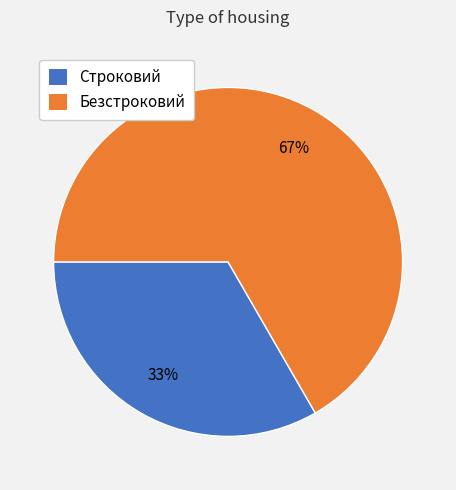

Between Строковий and Безстроковий, which is larger?

Безстроковий